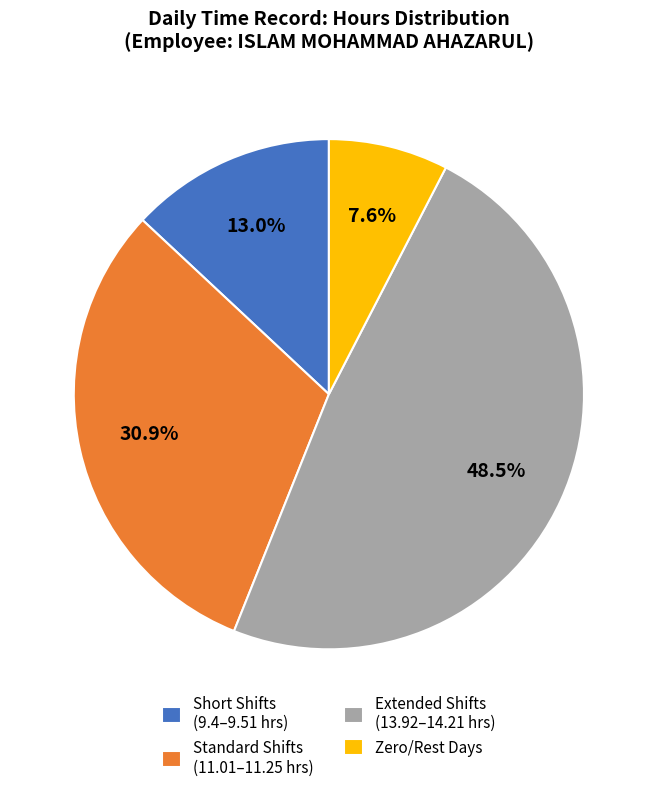

Combined, what portion of the pie is Short Shifts (9.4–9.51 hrs) and Standard Shifts (11.01–11.25 hrs)?

43.9%